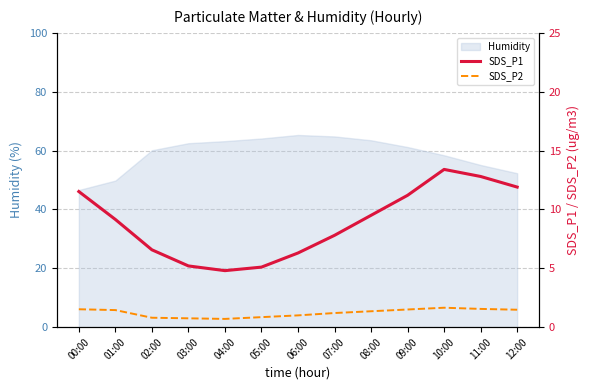

Does the chart display data point markers on the line(s)?

No